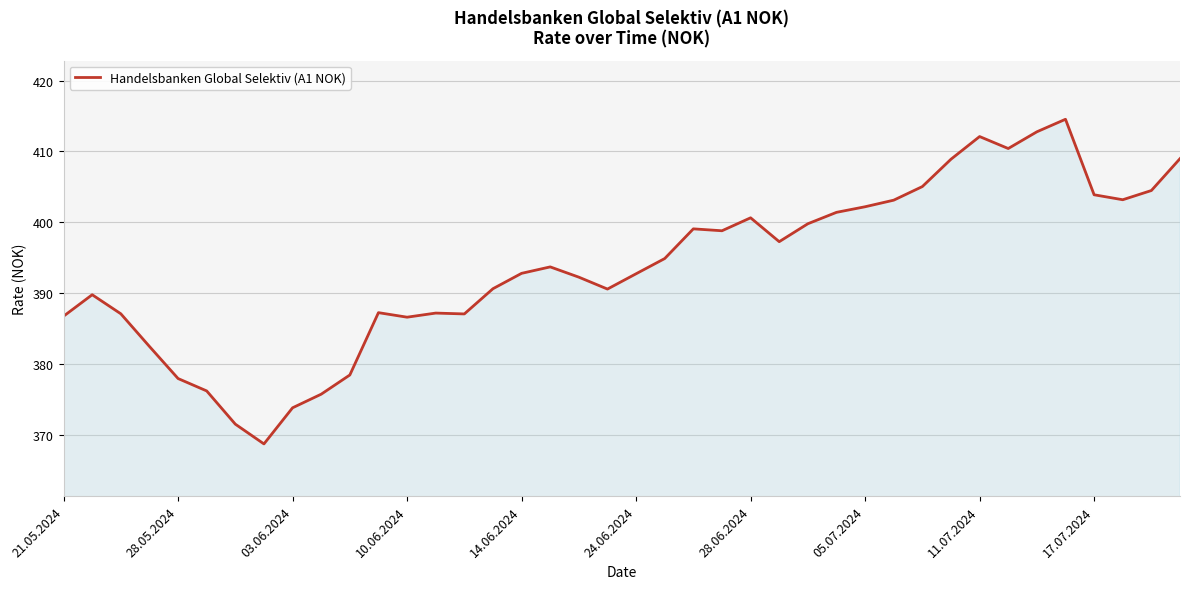

What is the difference between the maximum and minimum values?

45.8